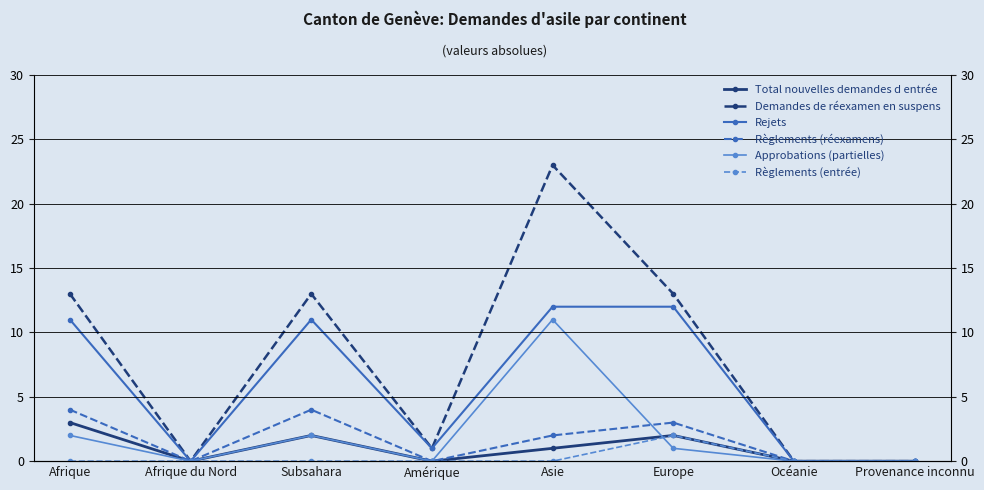

Which series ends up on top after the final intersection of Total nouvelles demandes d entrée and Approbations (partielles)?

Total nouvelles demandes d entrée